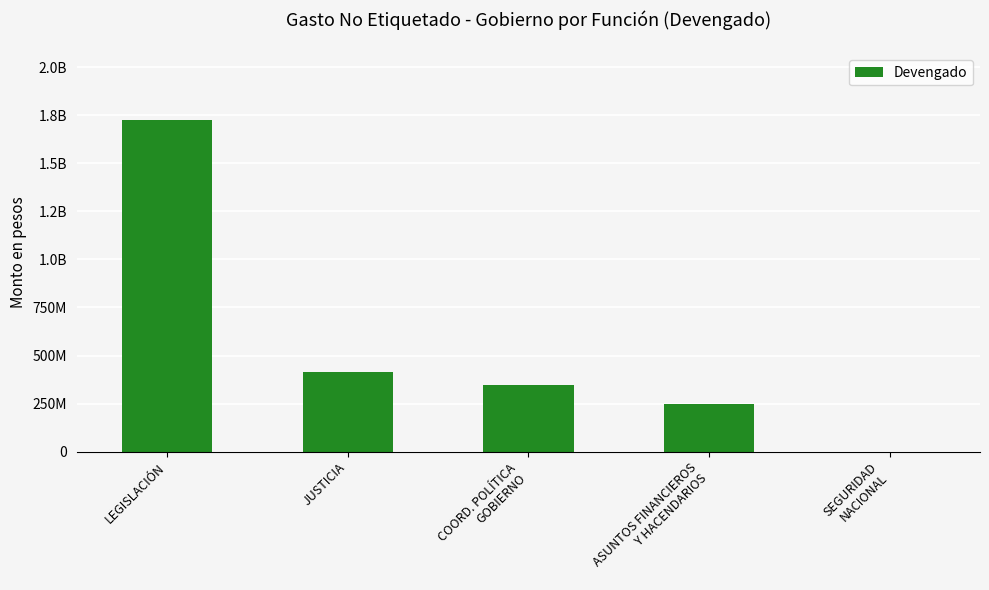

How many distinct data groups are displayed?

1